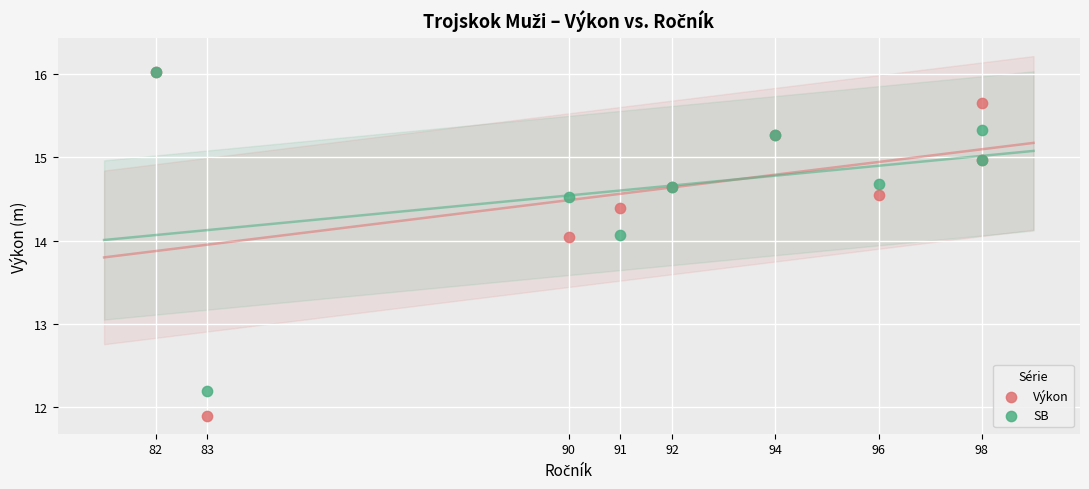

Across all series, what Y value is closest to 13?

12.2